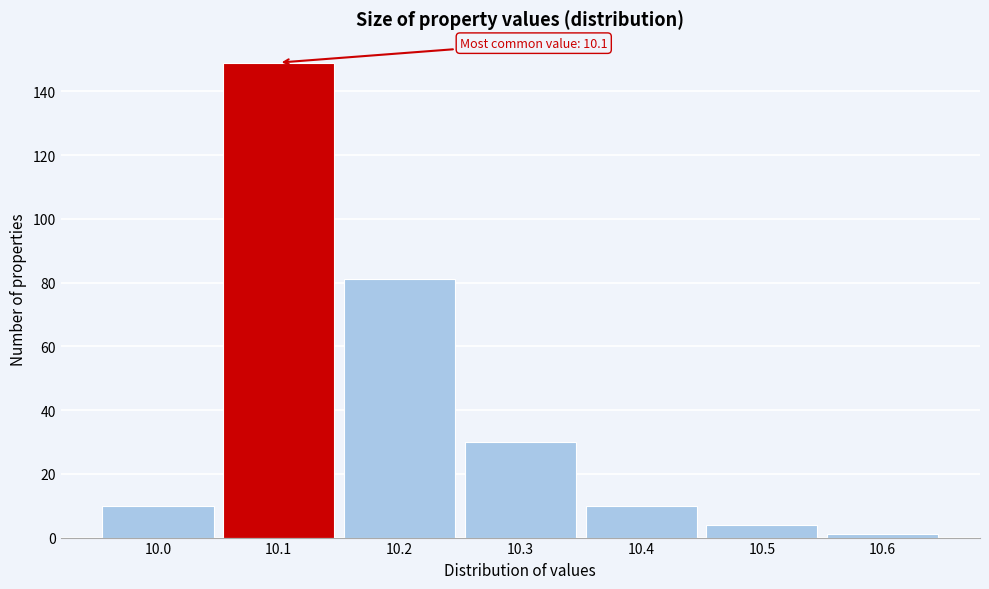

Over which range of the x-axis is the bar tallest?

10.05 to 10.15